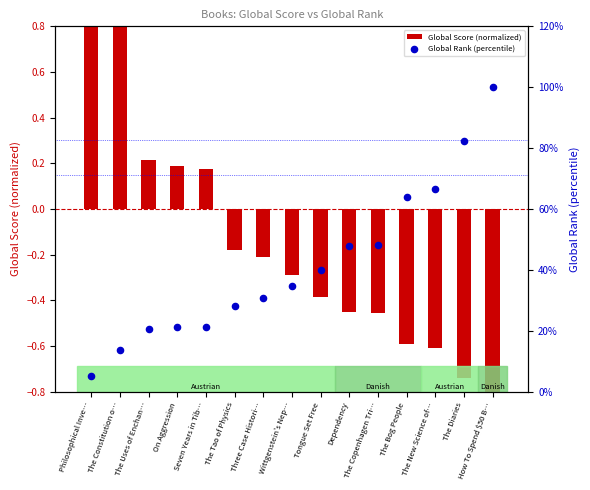

Which series contains the highest Y value?

Global Score (normalized)